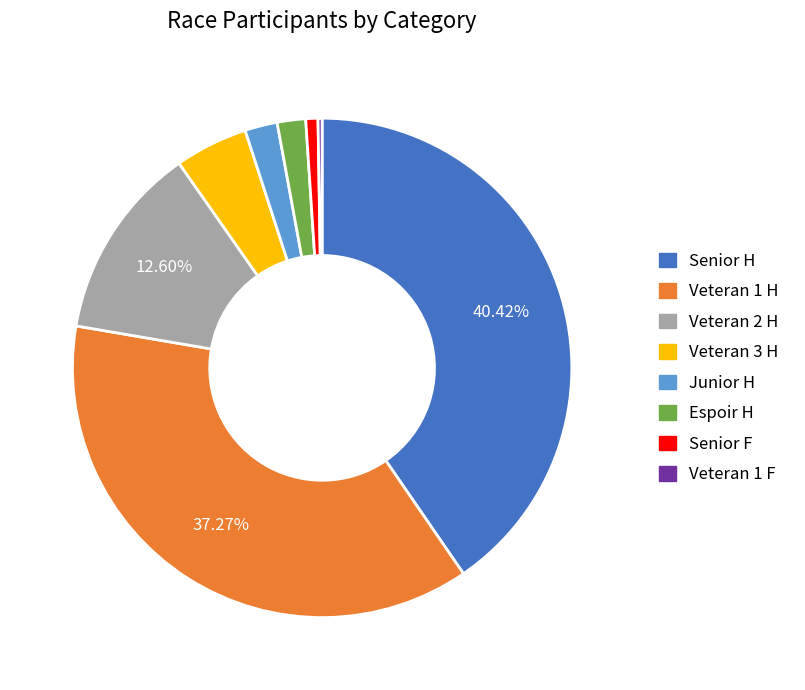

Which has a higher value, Veteran 3 H or Veteran 1 H?

Veteran 1 H